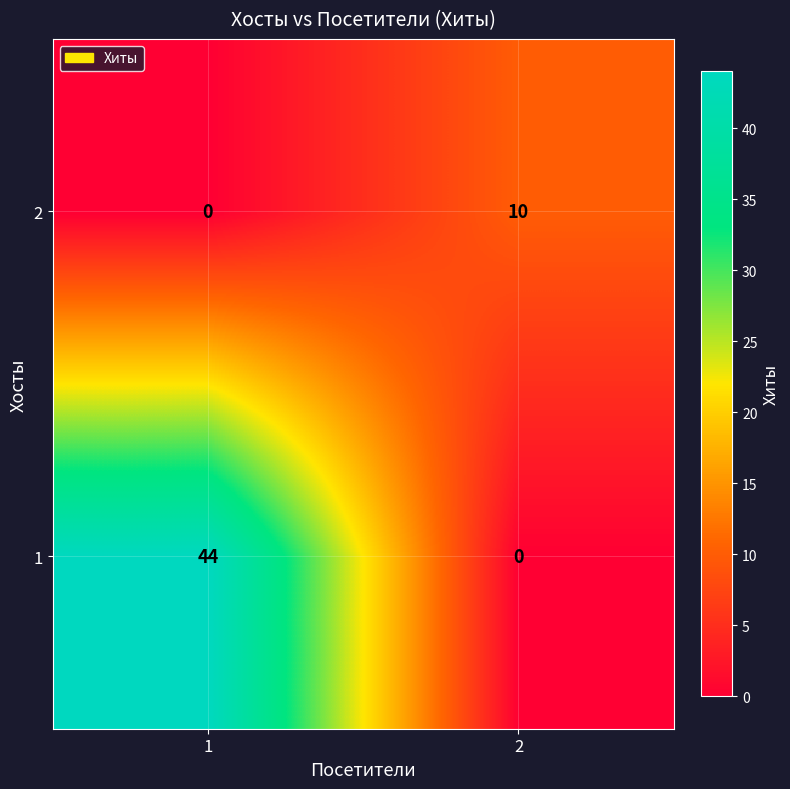

What is the maximum value for 2?

10